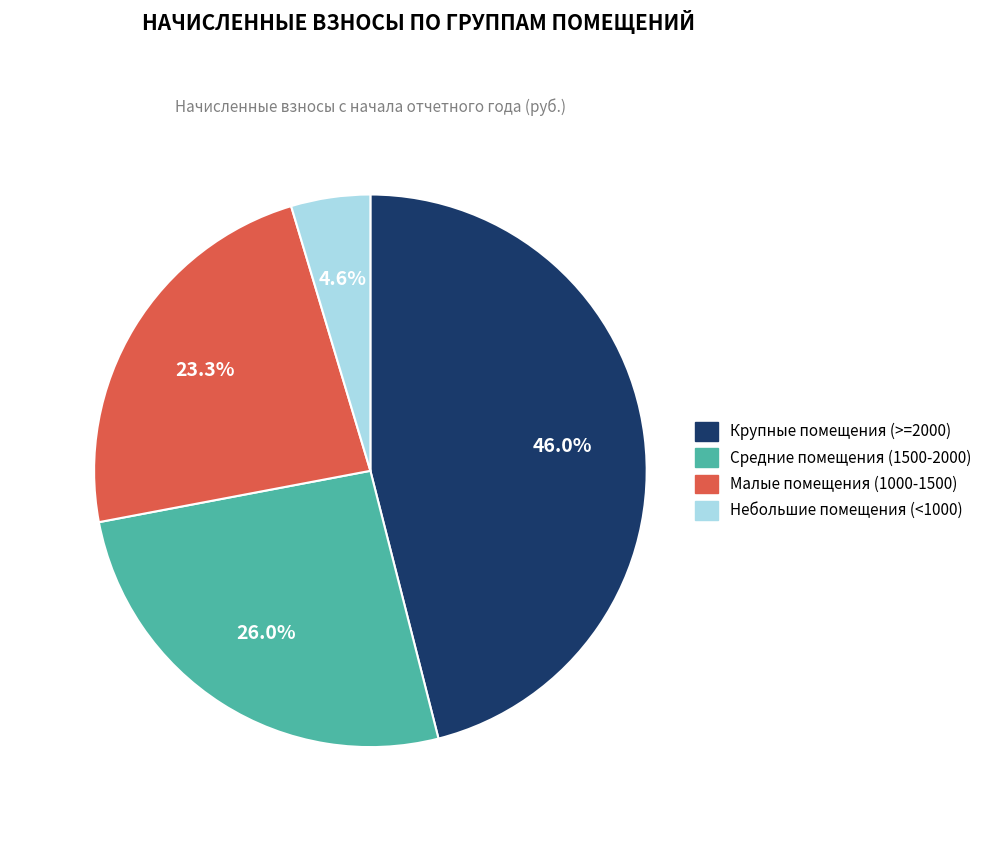

Is there any slice that represents more than half of the pie?

No